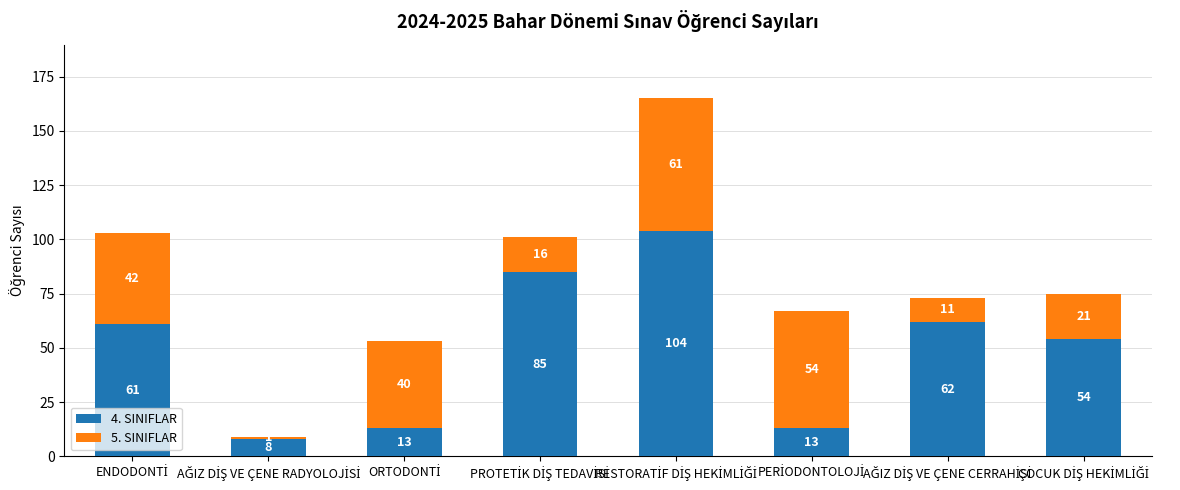

What is the minimum value for 4. SINIFLAR?

8